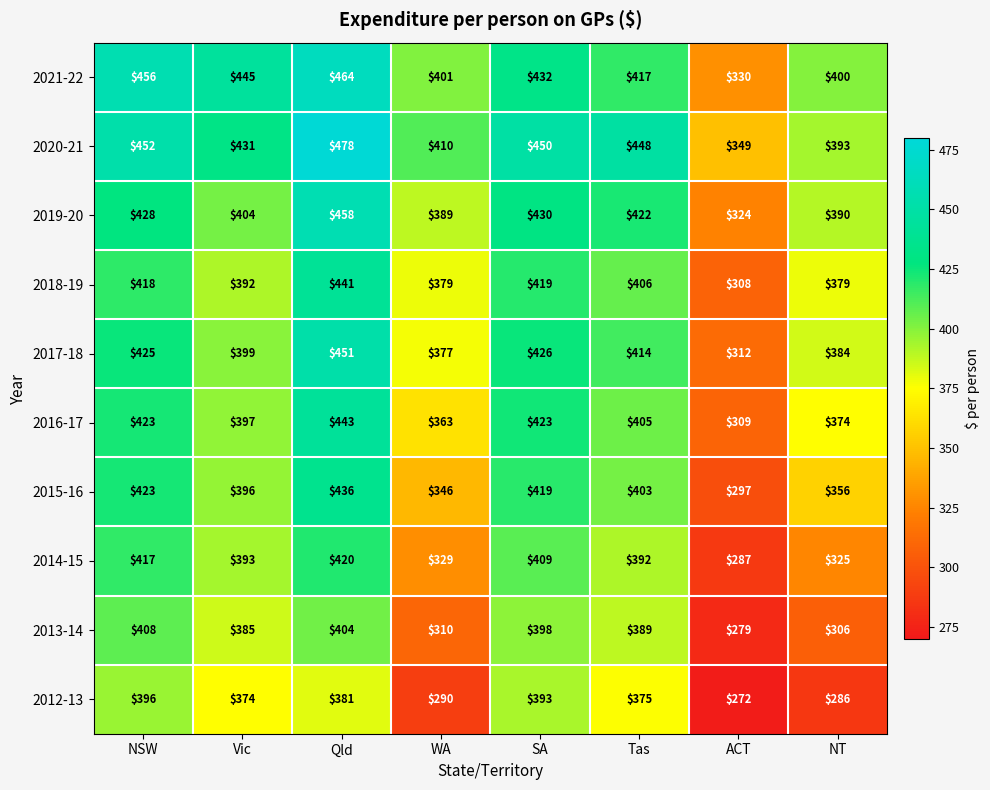

Which series changed the most between Tas and ACT?

2013-14